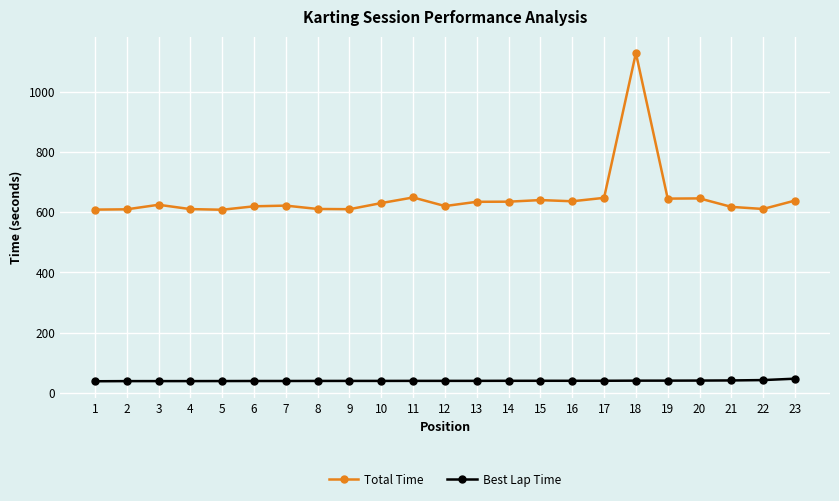

Rank the series at 10 from lowest to highest value.

Best Lap Time, Total Time